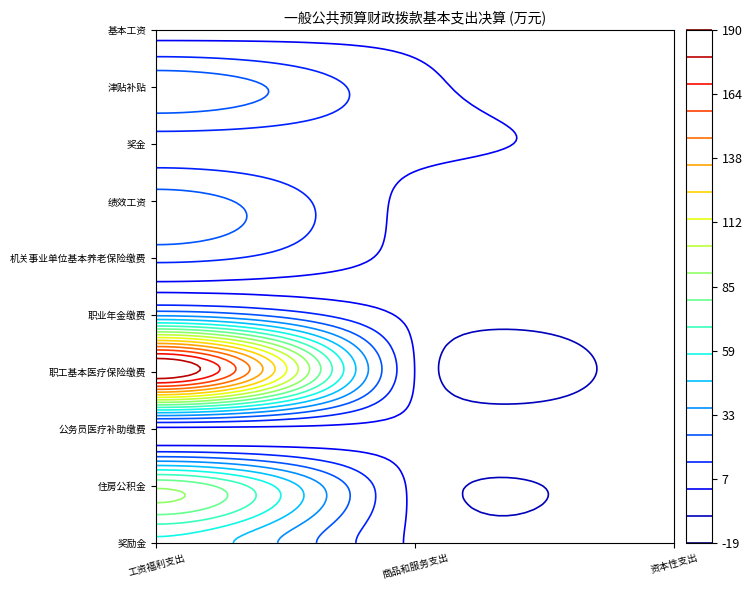

How many series are shown in this chart?

10